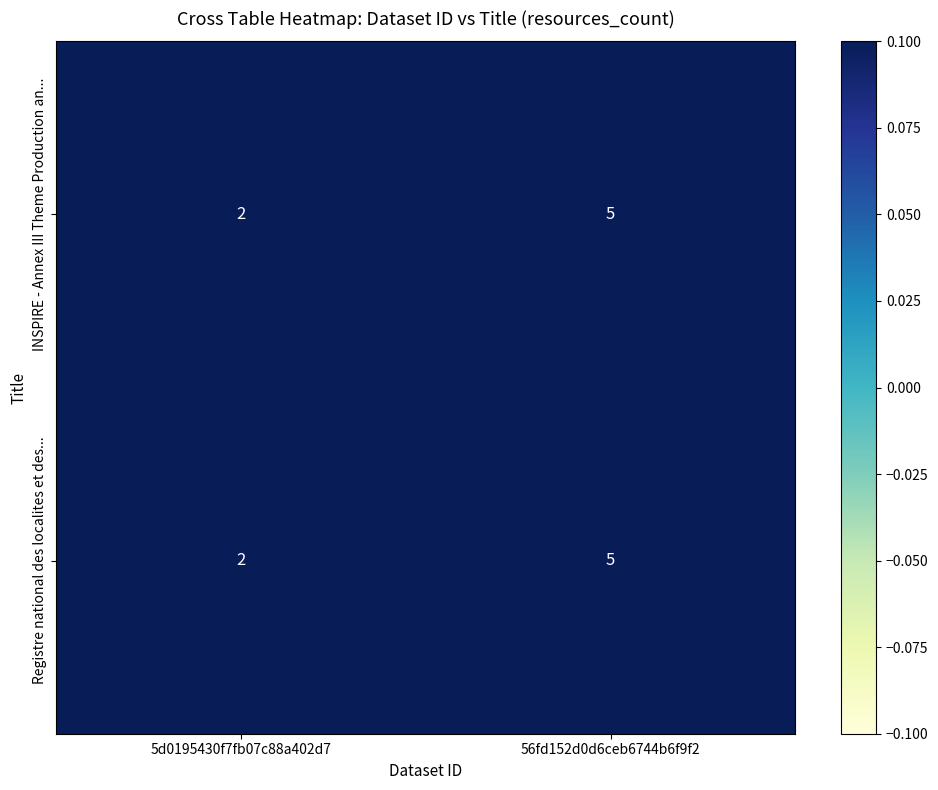

Reading left to right, what are all the values shown in this chart?

INSPIRE - Annex III Theme Production an...: 5d0195430f7fb07c88a402d7=2	56fd152d0d6ceb6744b6f9f2=5
Registre national des localites et des...: 5d0195430f7fb07c88a402d7=2	56fd152d0d6ceb6744b6f9f2=5